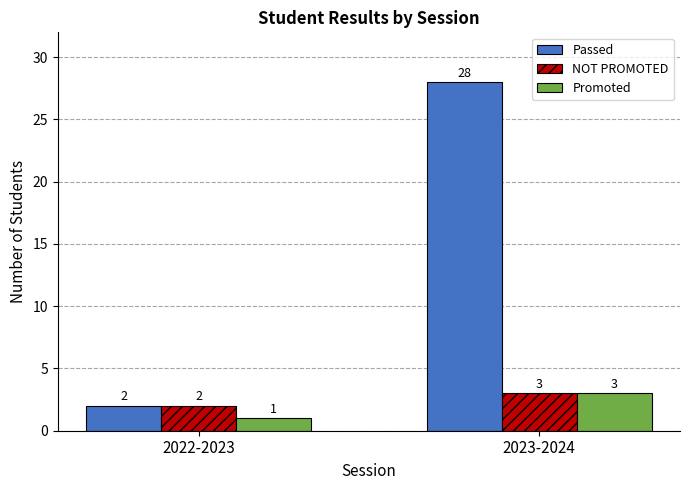

Reading left to right, list all the values displayed in this chart.

Passed: 2	28
NOT PROMOTED: 2	3
Promoted: 1	3